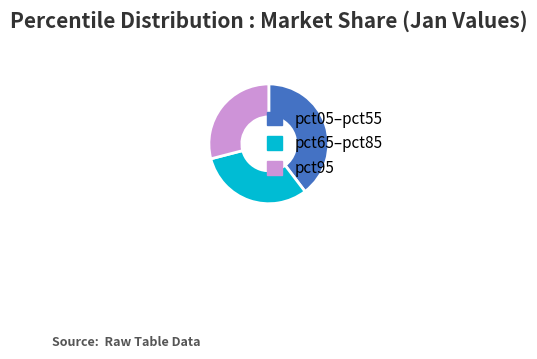

Is there a majority slice in this chart?

No